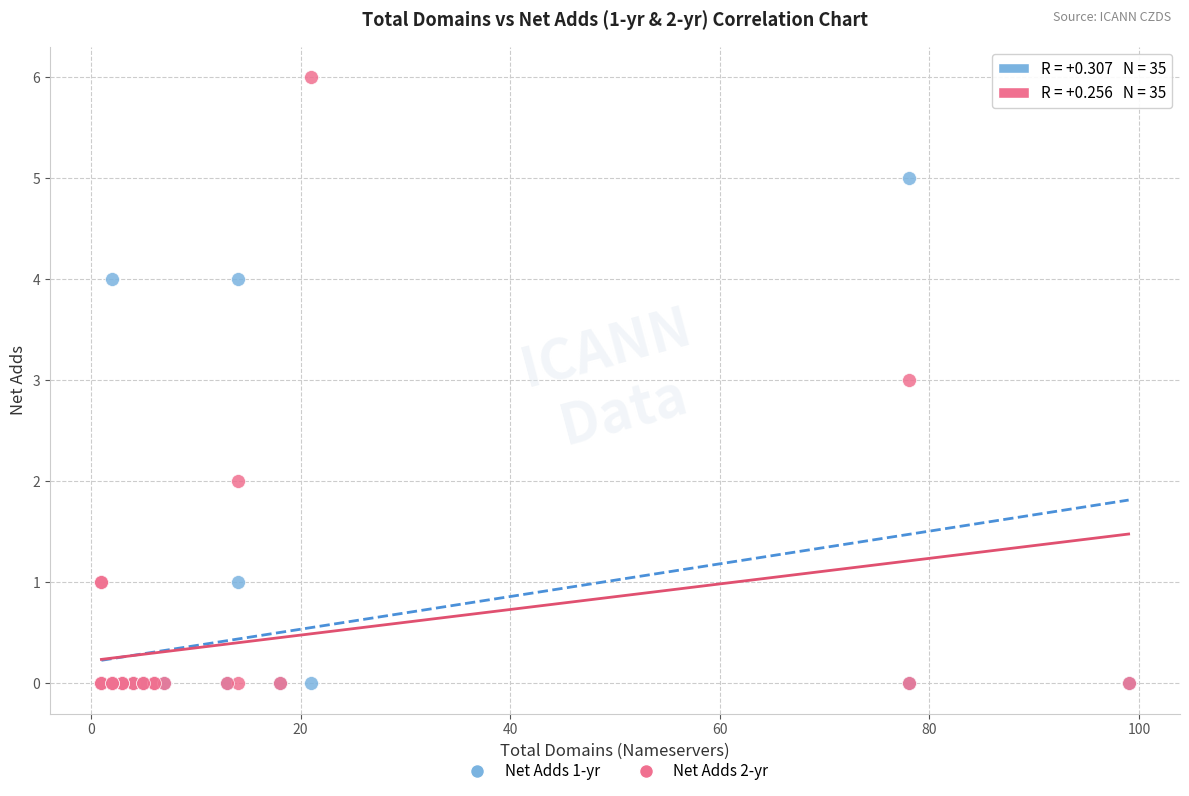

Which series has the widest spread of Y values?

Net Adds 2-yr